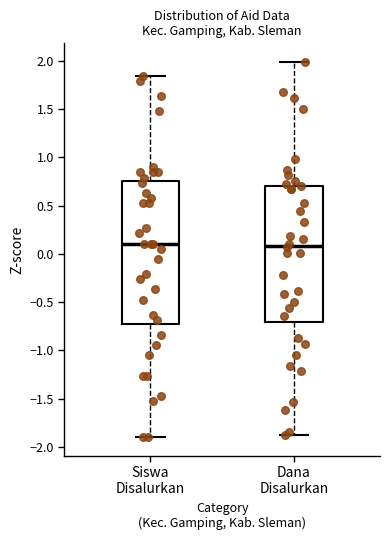

Where does the median line of the box for Siswa Disalurkan sit on the y-axis? The values are not printed on the chart, so give them approximately, as read against the axis.

0.10